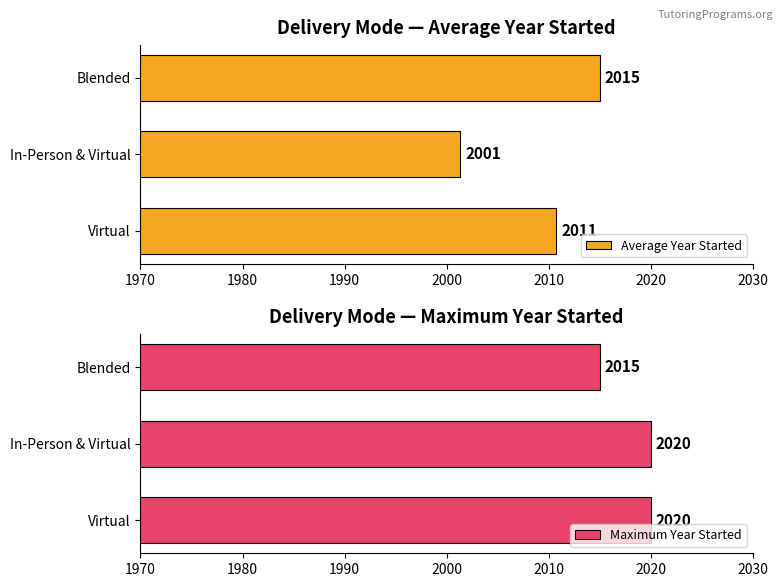

True or false: Average Year Started has a value of 2001.3 at In-Person & Virtual.

True